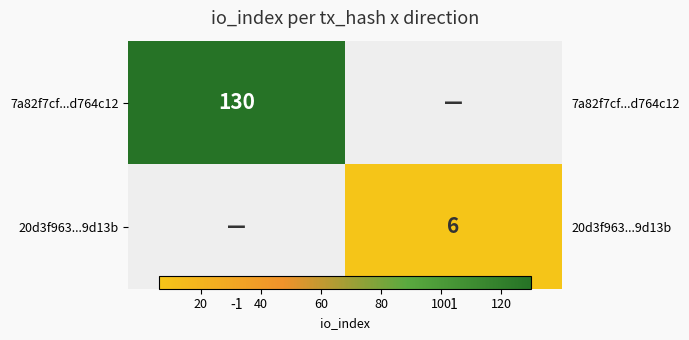

True or false: 7a82f7cf...d764c12 has a value of 130.0 at -1.

True